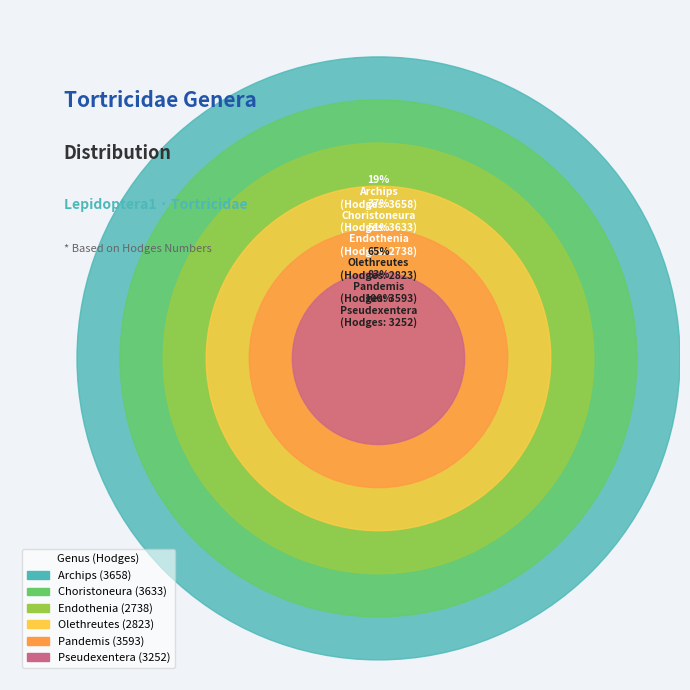

What is the change in value from Olethreutes to Pseudexentera?

+429.1